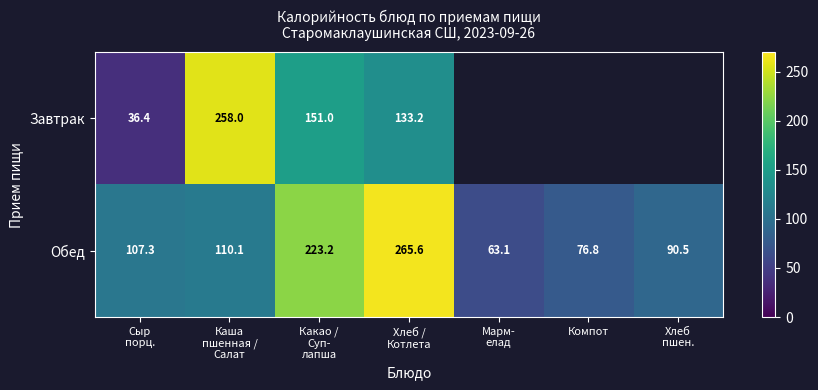

What is the sum of all Обед values?

936.6